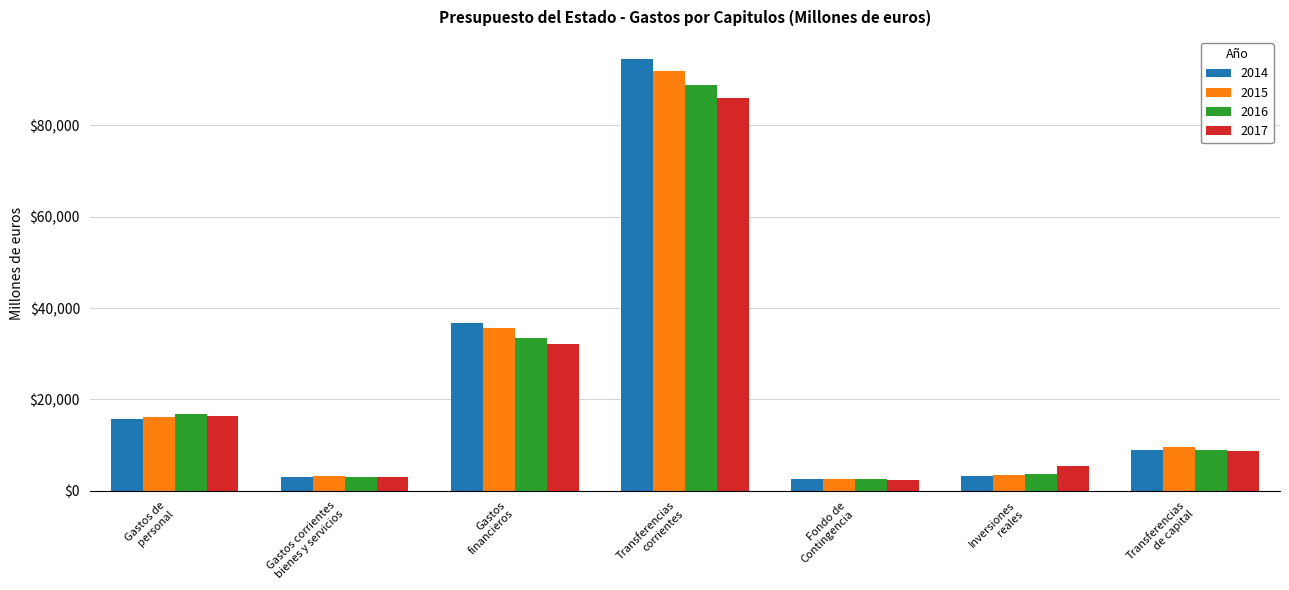

What is the minimum value shown in the chart?

2367.9